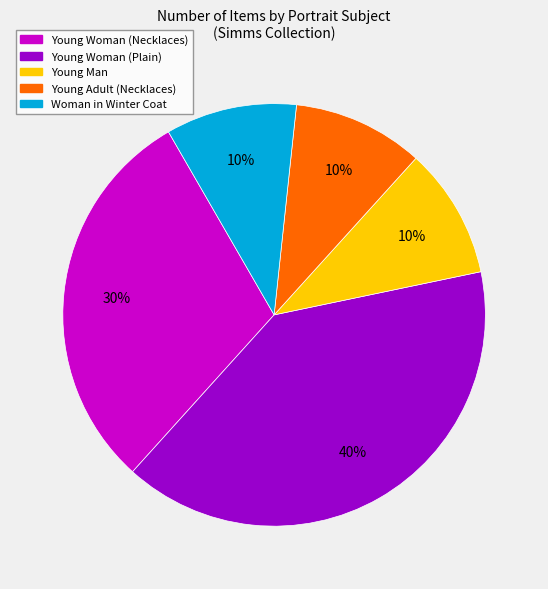

How many segments does this pie chart have?

5